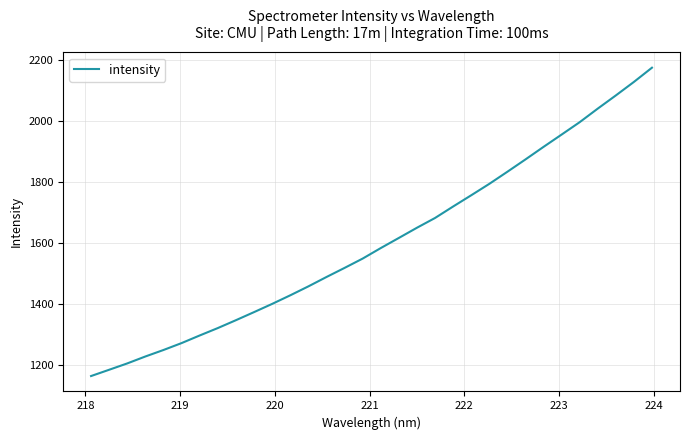

What is the difference between the maximum and minimum values?

1012.0